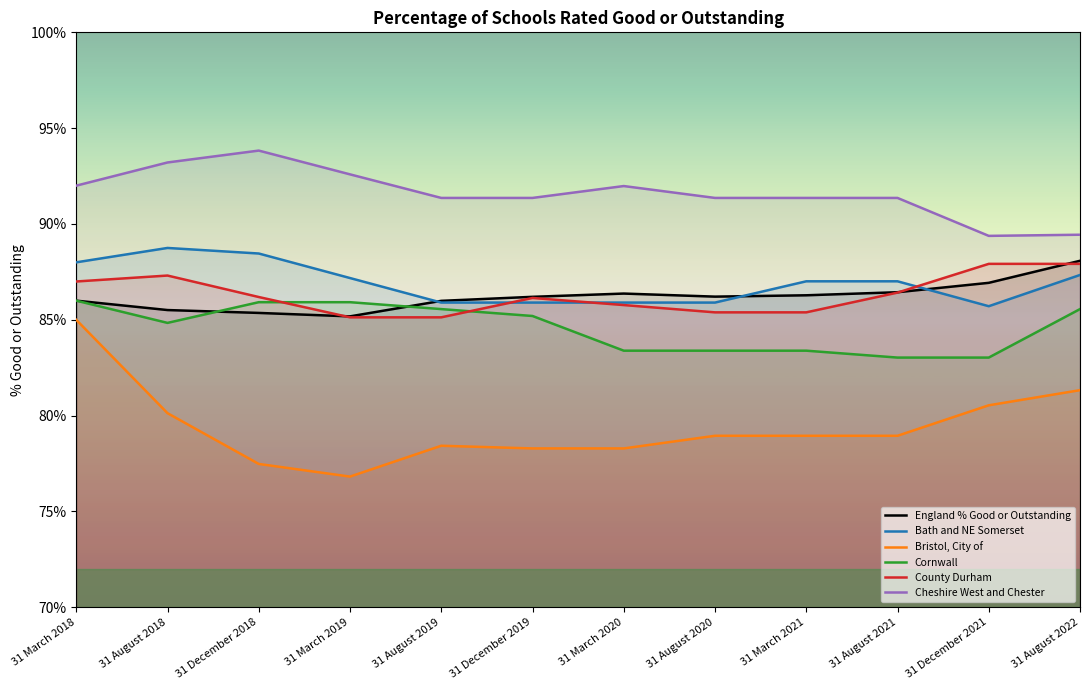

The value of Bristol, City of at 31 December 2021 is 80.5. True or false?

True